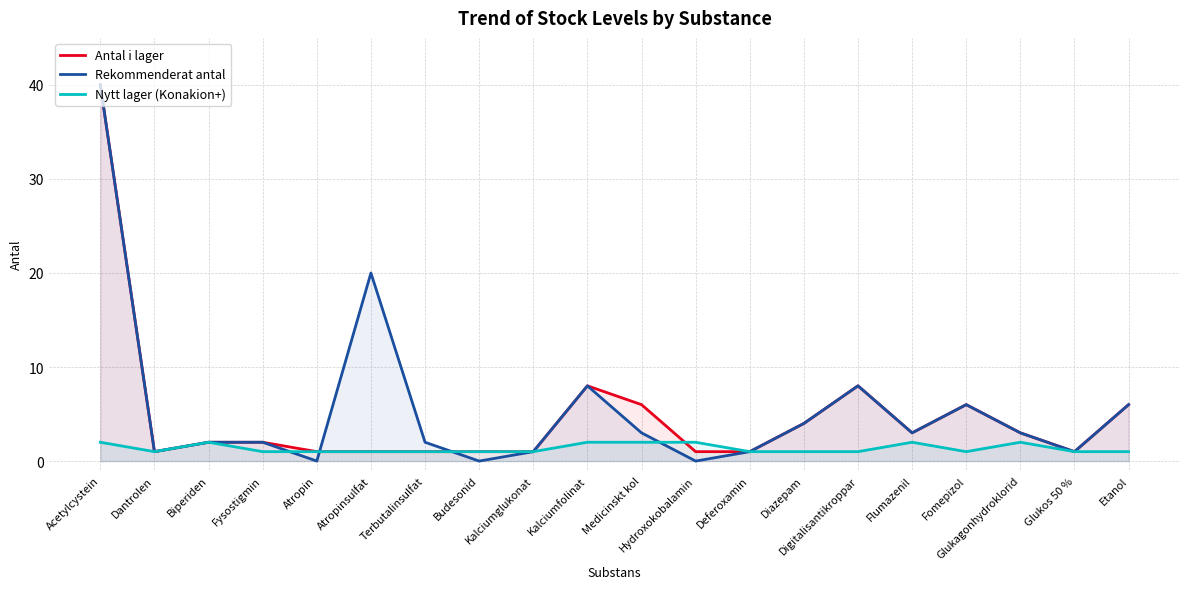

In Nytt lager (Konakion+), how many points are higher than both neighbors (excluding endpoints)?

3